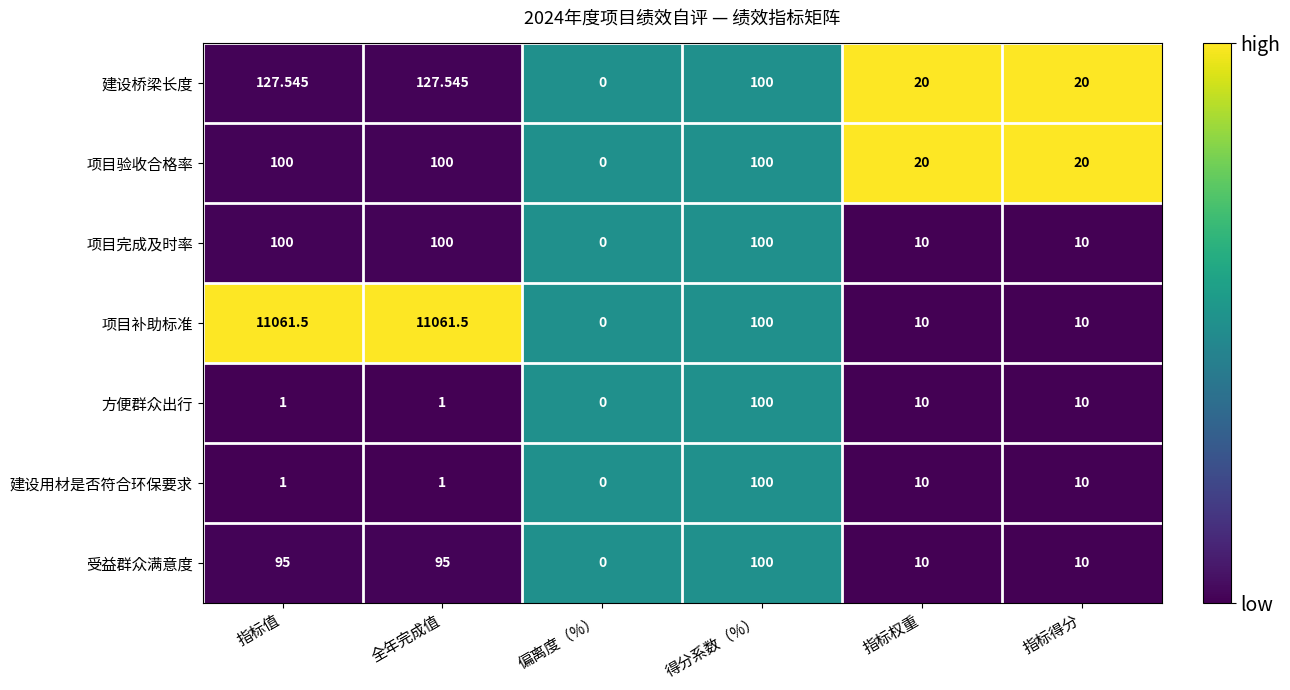

Count the number of categories in the chart.

6